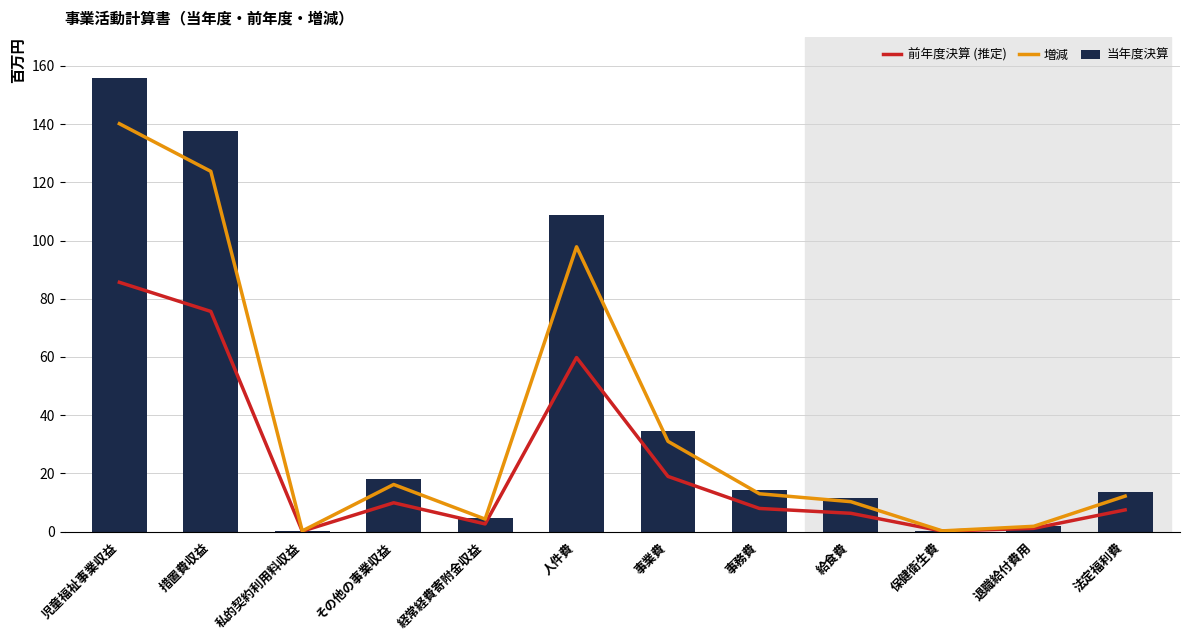

What is the value of the 当年度決算 bar at the 11th from the left?

1996036.0